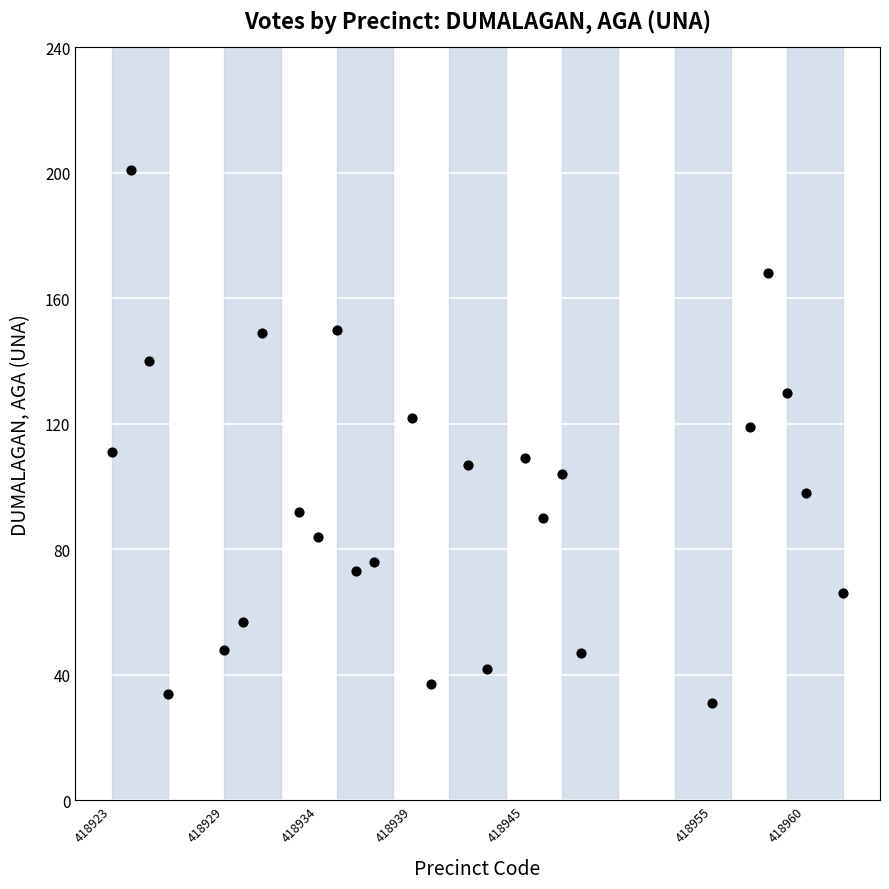

List the coordinates of all points as (X, Y) pairs, reading left to right.

(418923, 111)  (418924, 201)  (418925, 140)  (418926, 34)  (418929, 48)  (418930, 57)  (418931, 149)  (418933, 92)  (418934, 84)  (418935, 150)  (418936, 73)  (418937, 76)  (418939, 122)  (418940, 37)  (418942, 107)  (418943, 42)  (418945, 109)  (418946, 90)  (418947, 104)  (418948, 47)  (418955, 31)  (418957, 119)  (418958, 168)  (418959, 130)  (418960, 98)  (418962, 66)